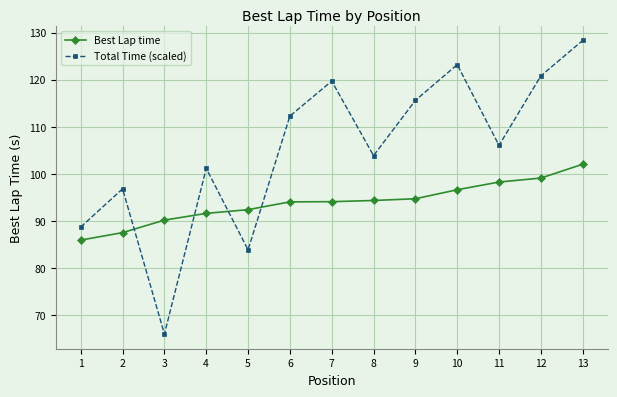

Which series has the largest range (max minus min)?

Total Time (scaled)